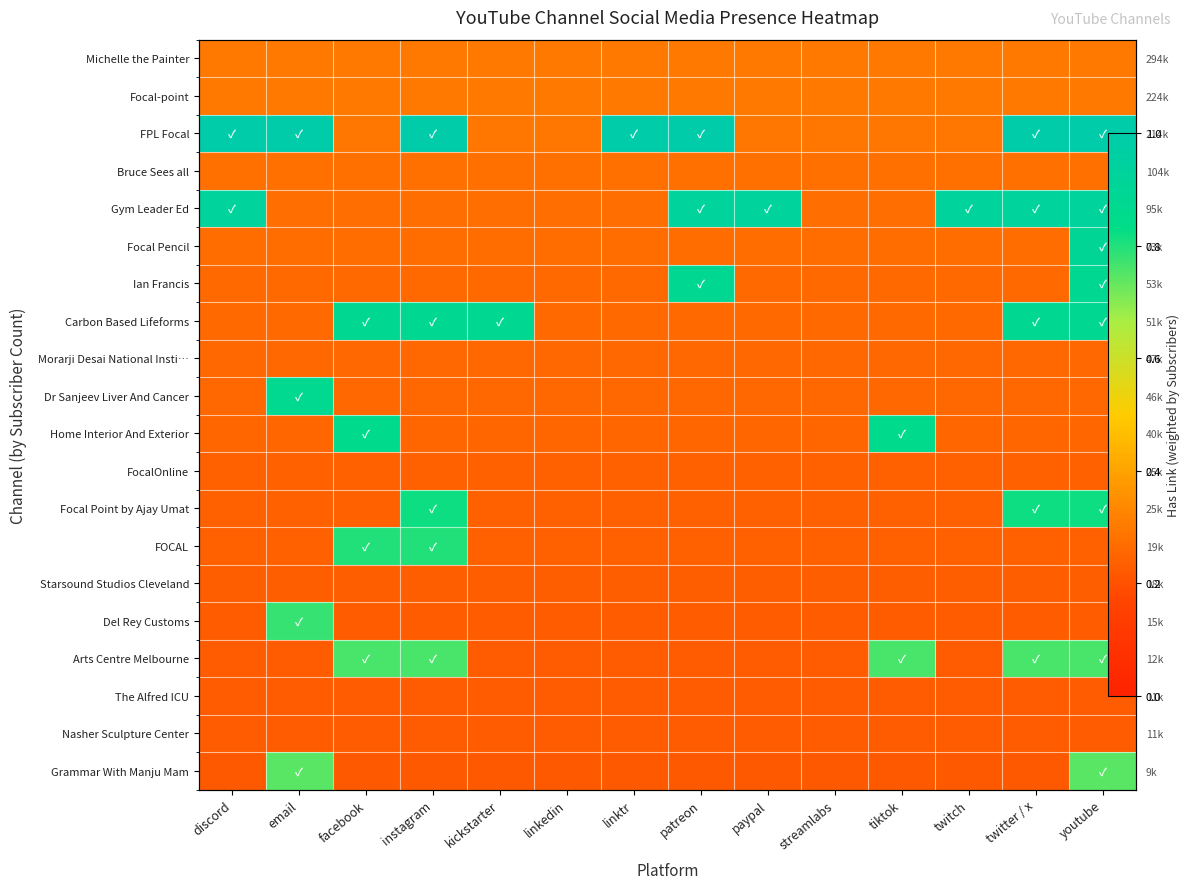

At paypal, list the series in order from smallest to largest.

Grammar With Manju Mam, Nasher Sculpture Center, The Alfred ICU, Arts Centre Melbourne, Del Rey Customs, Starsound Studios Cleveland, FOCAL, Focal Point by Ajay Umat, FocalOnline, Home Interior And Exterior, Dr Sanjeev Liver And Cancer, Morarji Desai National Insti…, Carbon Based Lifeforms, Ian Francis, Focal Pencil, Bruce Sees all, FPL Focal, Focal-point, Michelle the Painter, Gym Leader Ed